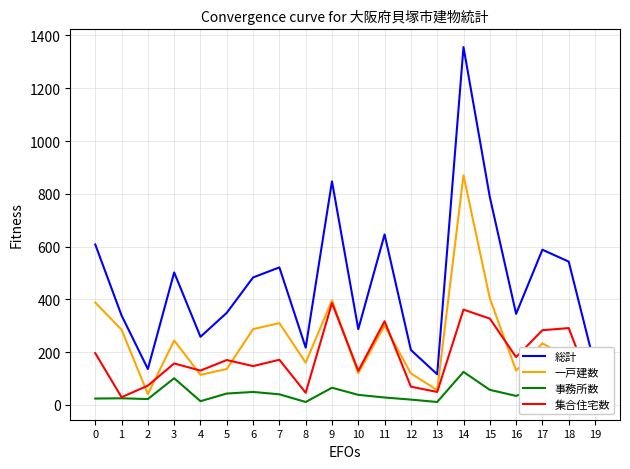

What is the sum of all 総計 values?

9283